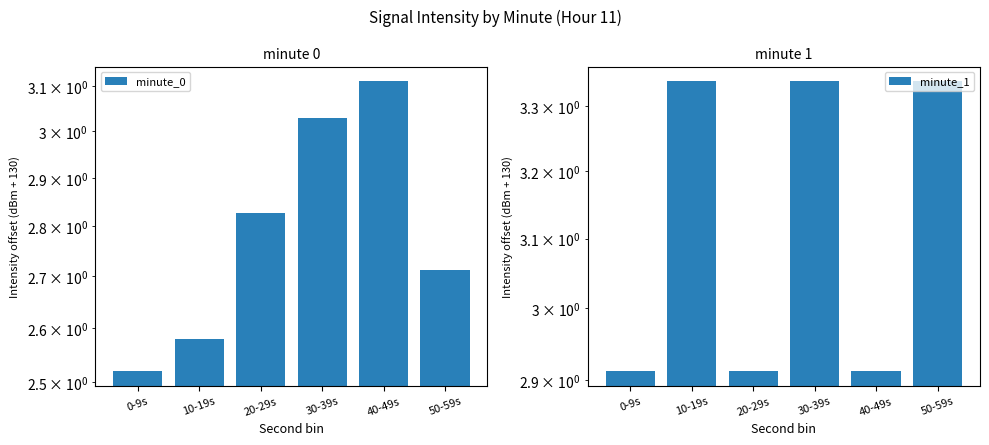

Reading right to left, transcribe all the data shown in this chart.

minute_0: 2.7	3.1	3.0	2.8	2.6	2.5
minute_1: 3.3	2.9	3.3	2.9	3.3	2.9